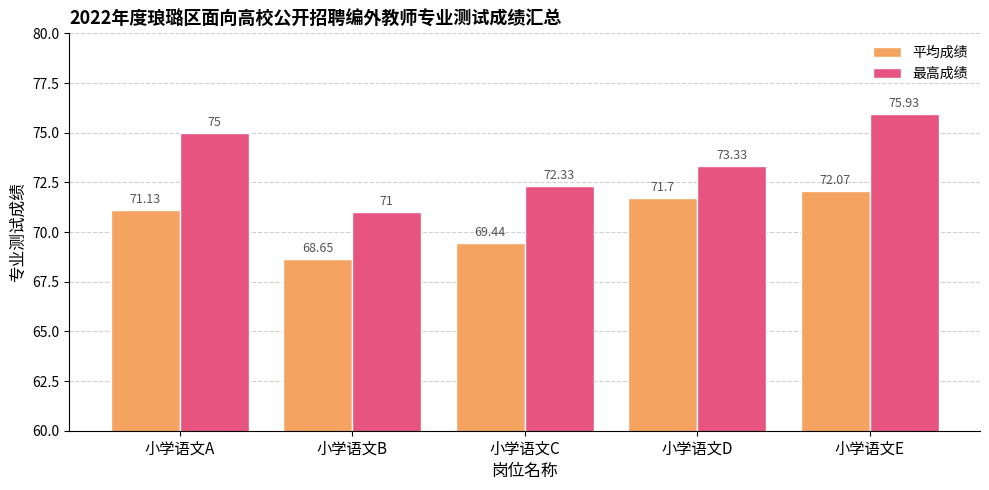

The 最高成绩 series shows 45.1 at 小学语文D. True or false?

False